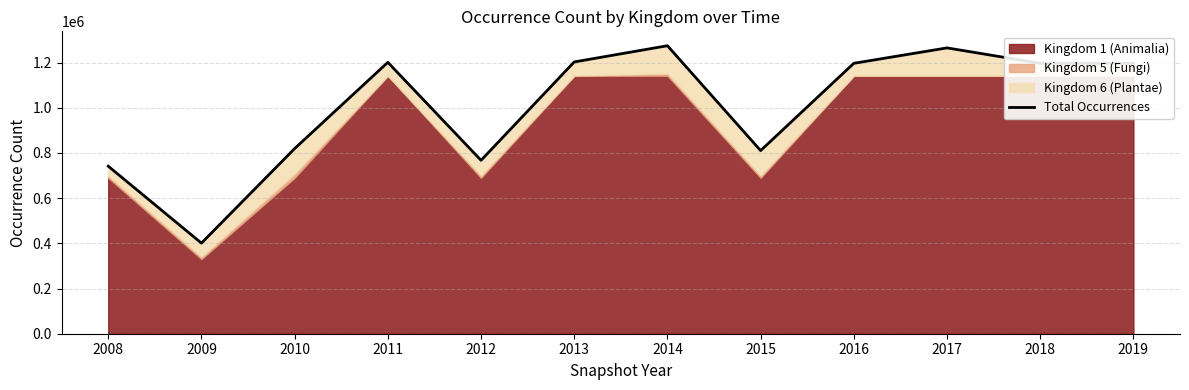

What is the sum of all values?

12073029